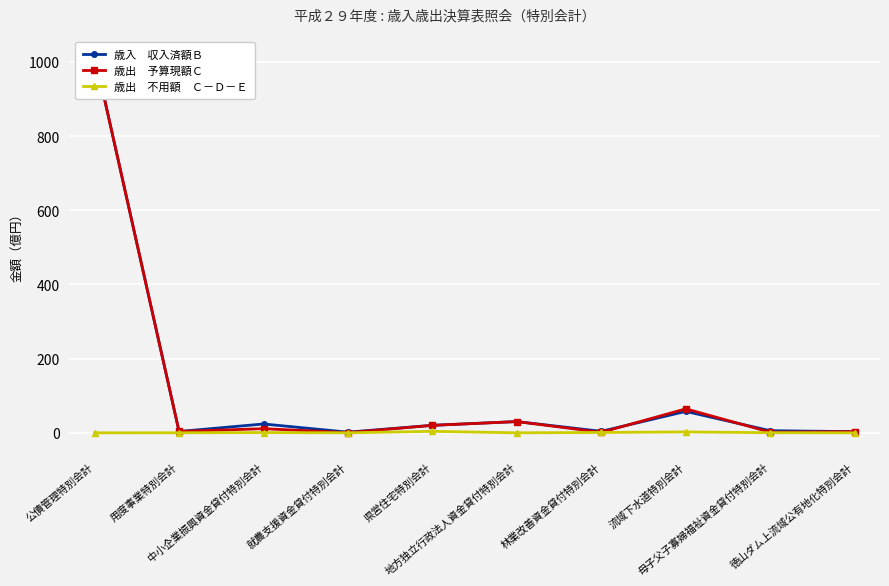

How many data points does each series have?

10